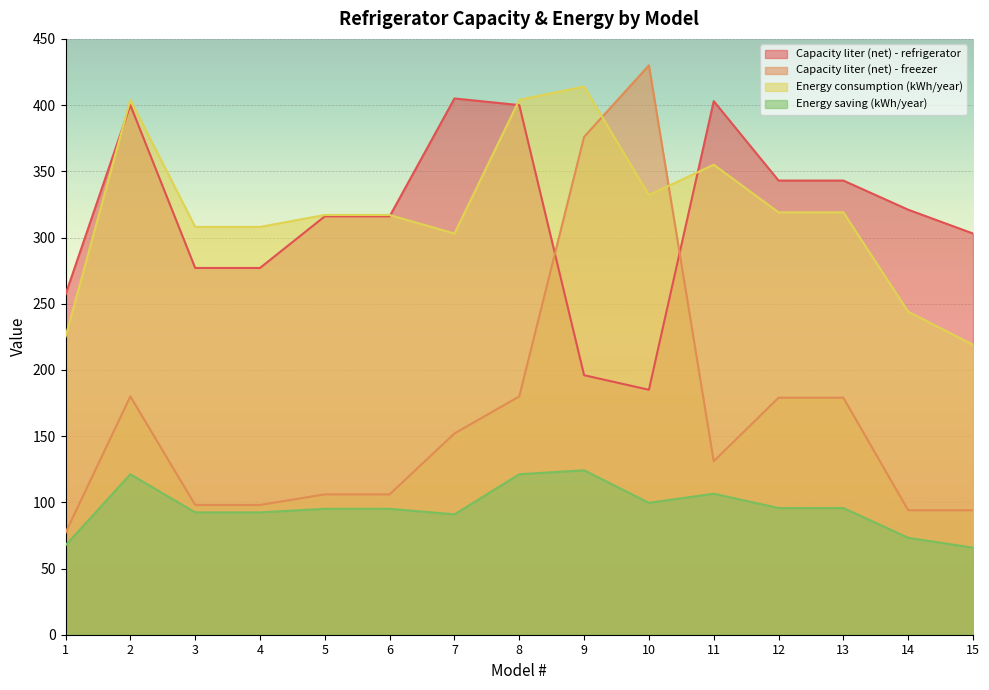

At which label is Energy saving (kWh/year) closest to 94?

5